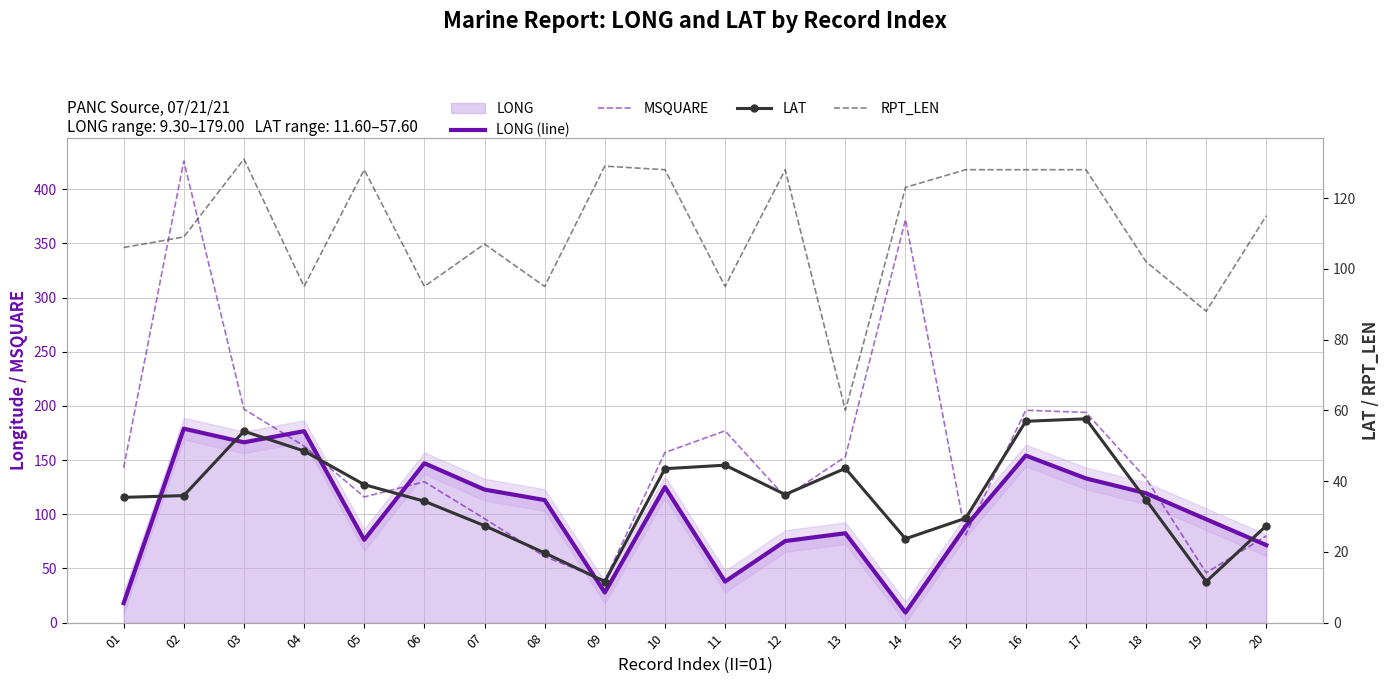

List the labels in order of MSQUARE value, smallest first.

09, 19, 08, 20, 15, 07, 05, 12, 06, 18, 01, 13, 10, 04, 11, 17, 16, 03, 14, 02